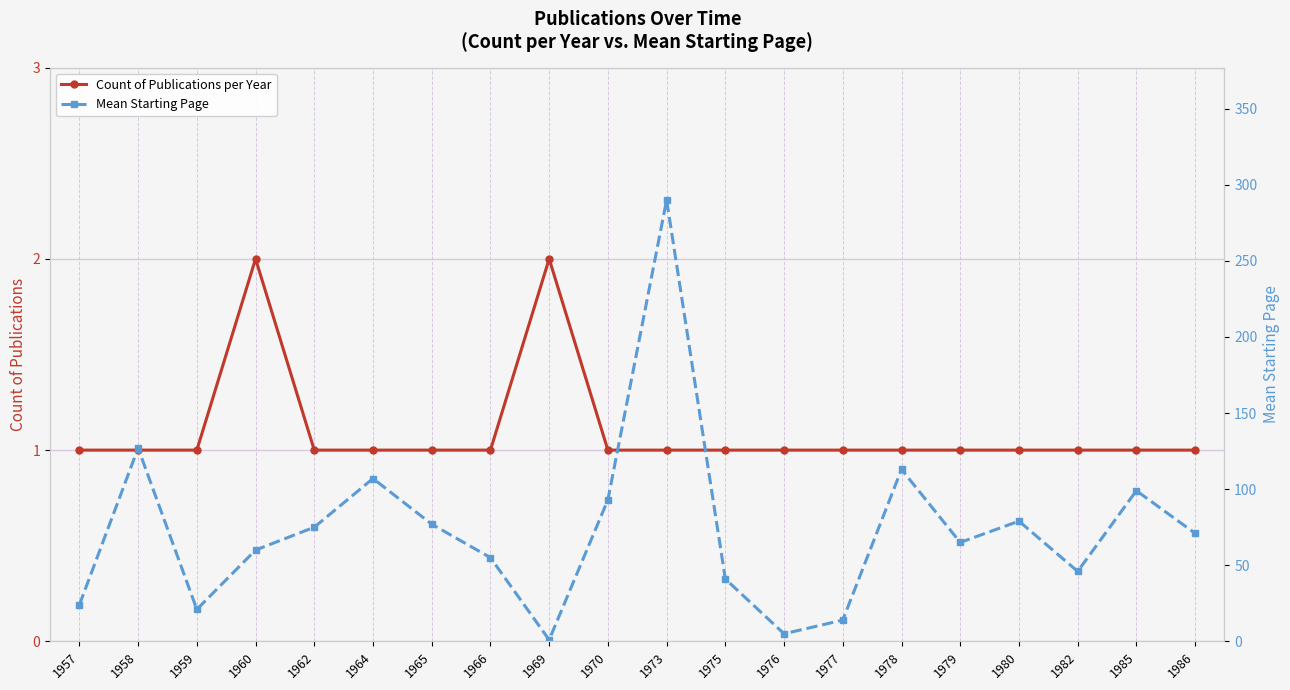

What is the minimum value for Mean Starting Page?

1